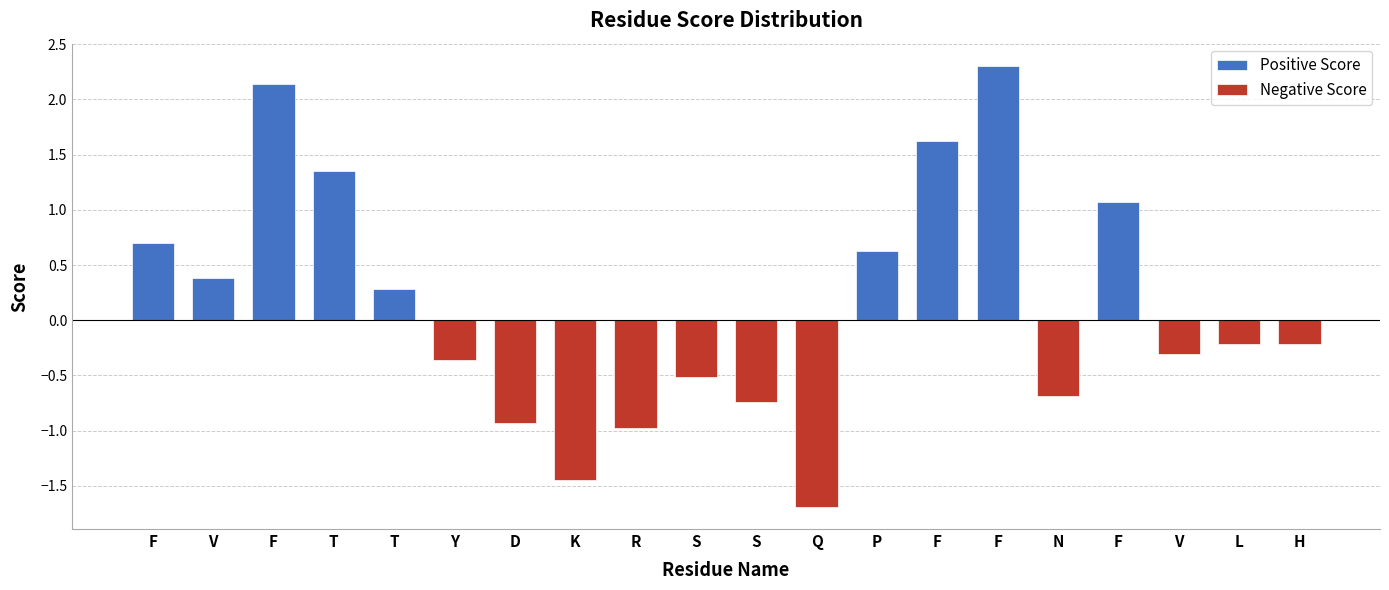

Between F and N, which is larger?

F